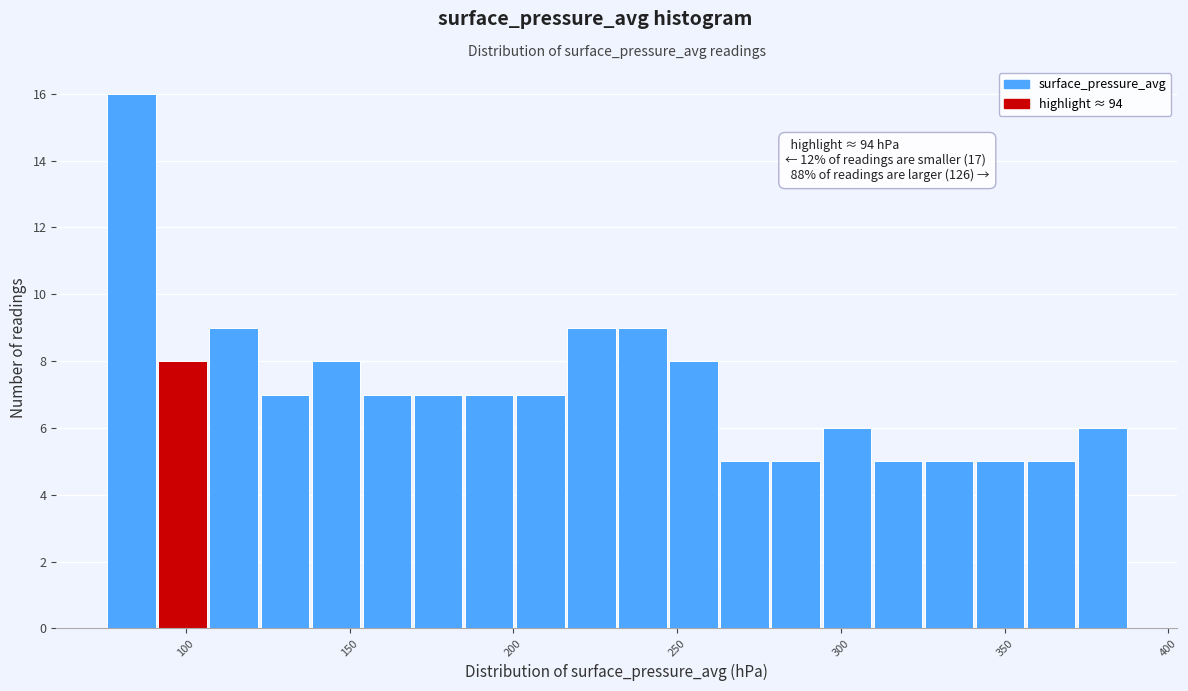

Read against the x-axis, roughly where is the centre of the tallest bar?

85